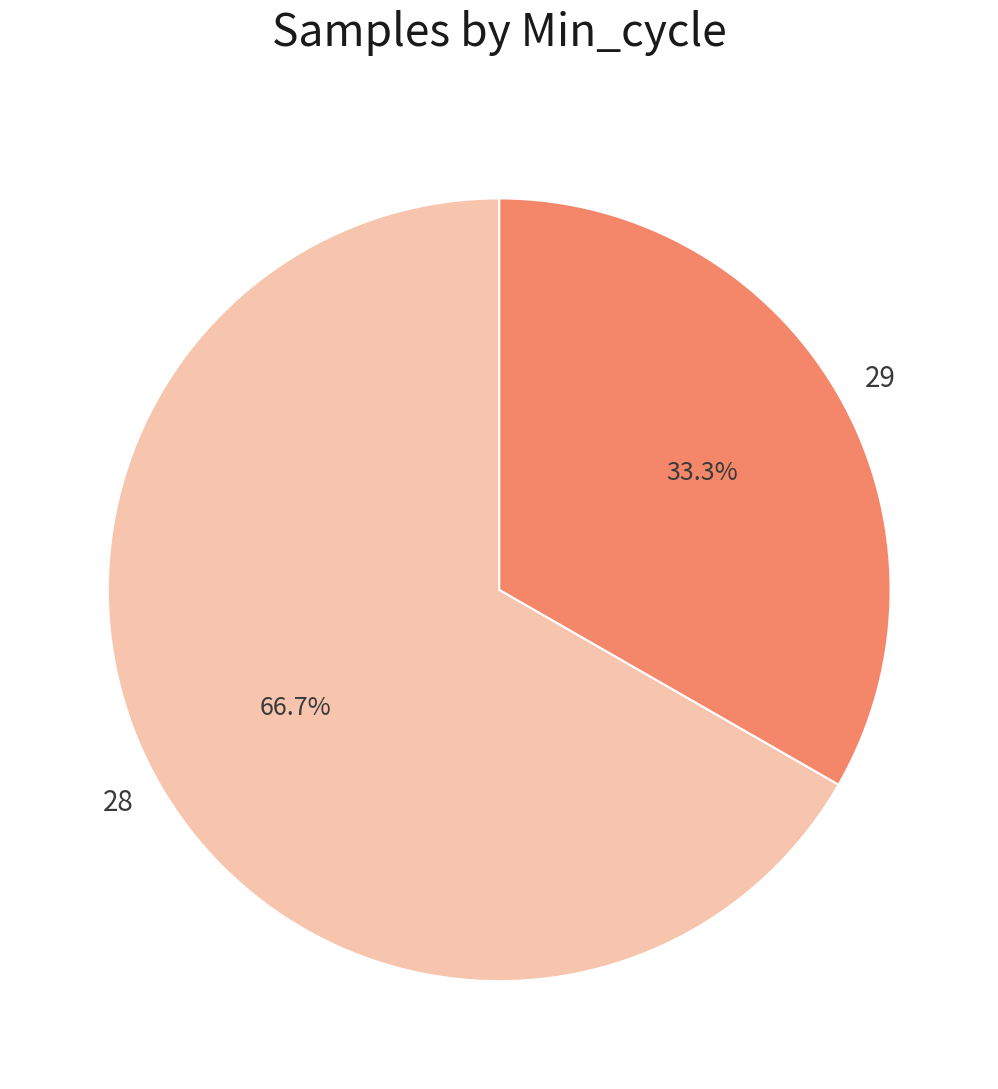

Does 28 account for over 50% of the chart?

Yes